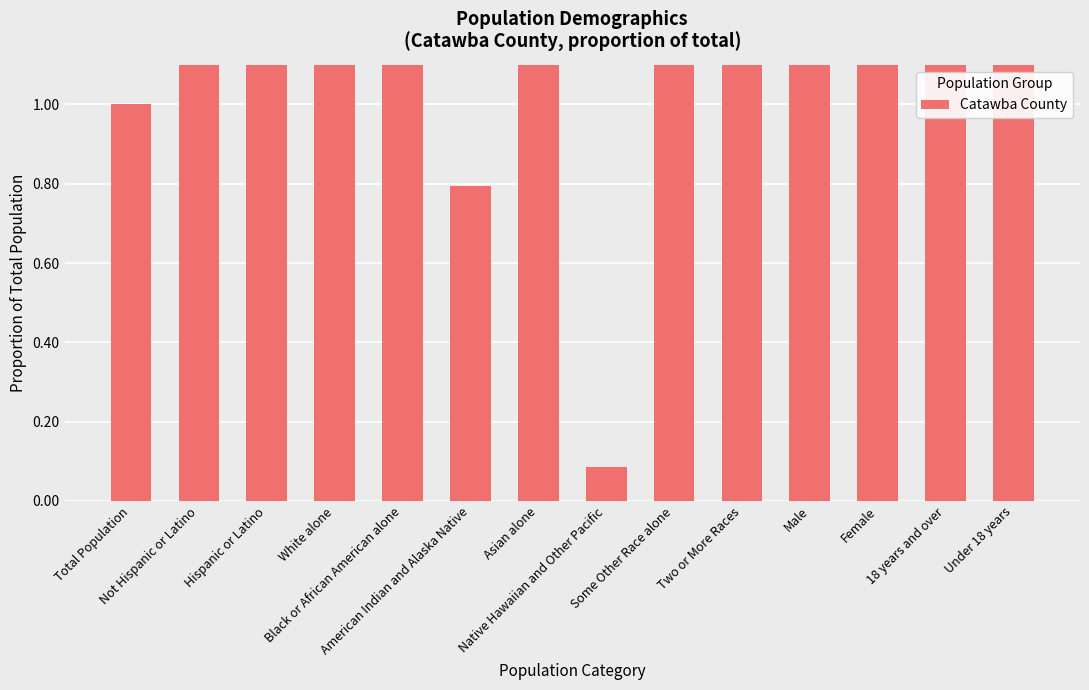

Between Hispanic or Latino and Black or African American alone, which is larger?

Black or African American alone